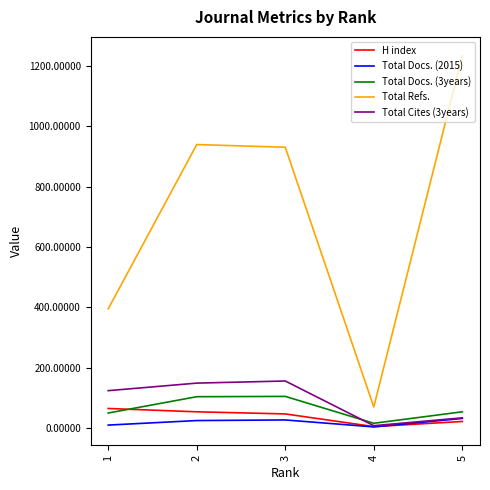

Which series changed the most between 1 and 3?

Total Refs.